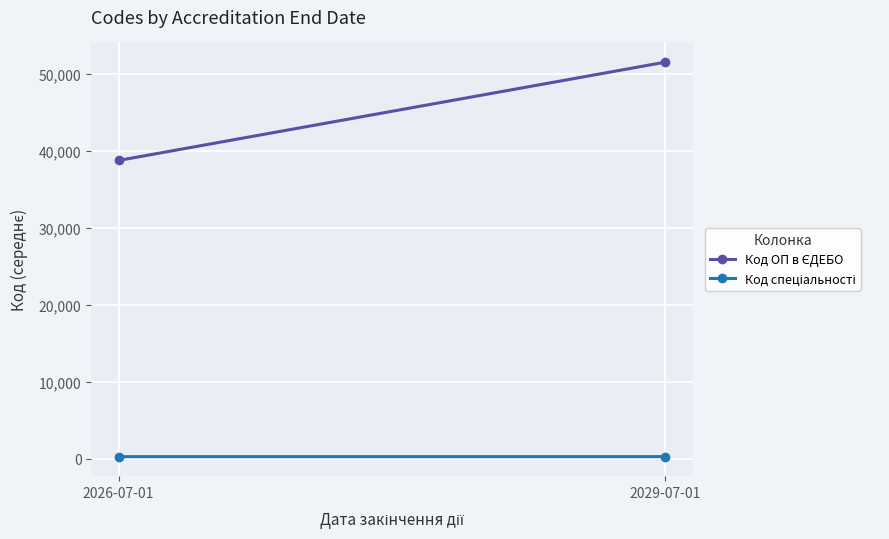

Rank the series by their maximum value, from lowest to highest.

Код спеціальності, Код ОП в ЄДЕБО